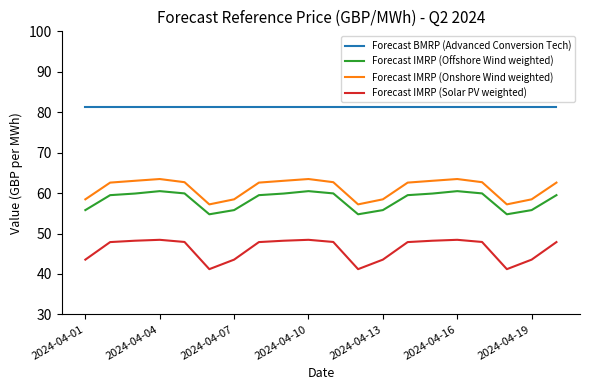

Which series has the largest total across all categories?

Forecast BMRP (Advanced Conversion Tech)